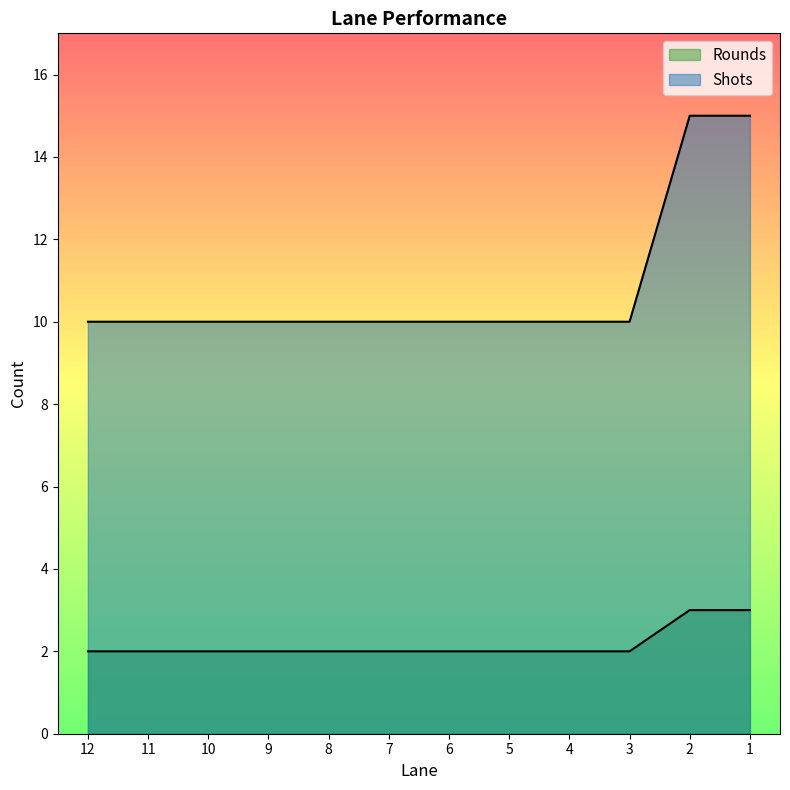

What is the approximate value of Shots at 9?

10